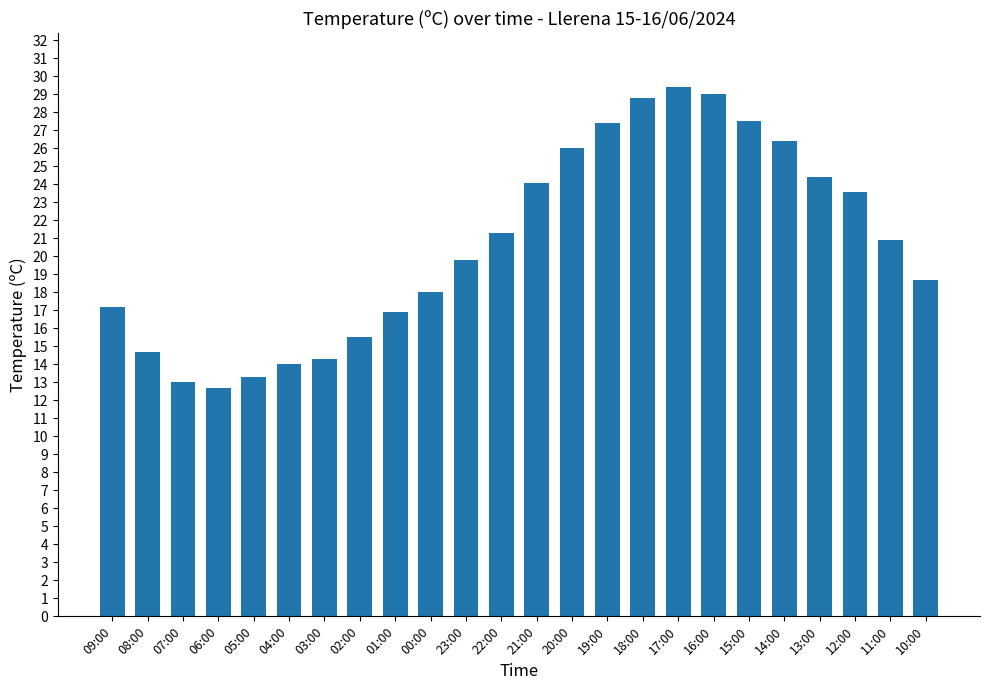

Between 10:00 and 18:00, which is larger?

18:00